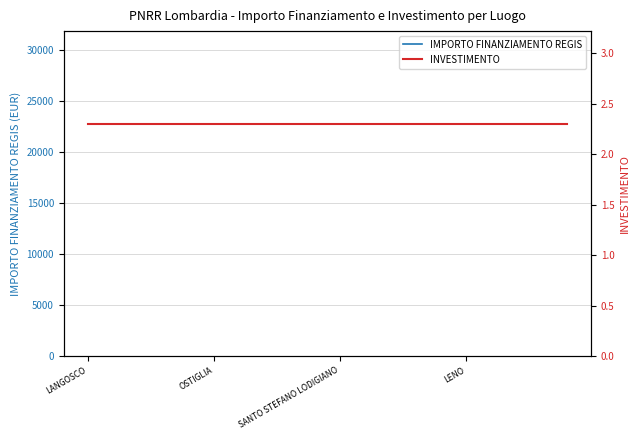

Which series has the largest total across all categories?

IMPORTO FINANZIAMENTO REGIS